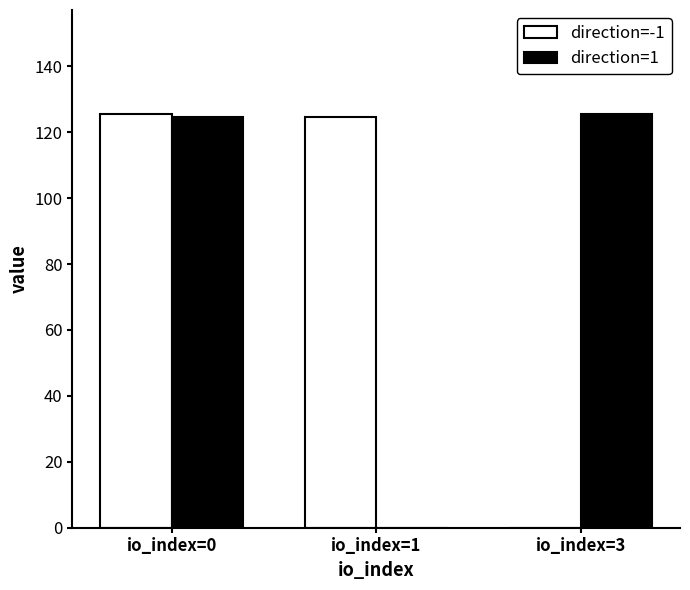

Is the value of direction=1 at io_index=0 greater than the value of direction=-1 at io_index=3?

Yes